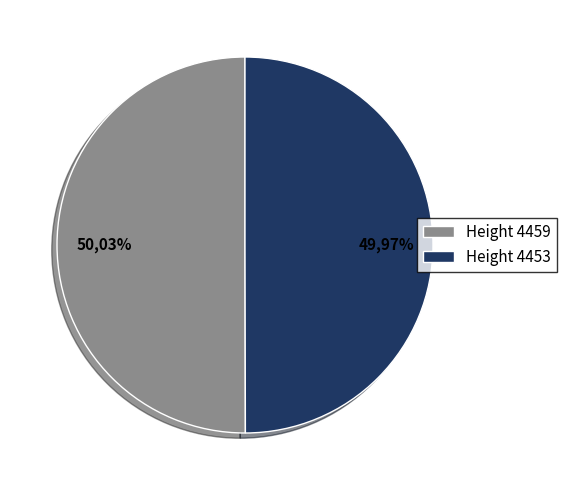

How much of the chart is everything except 4453?

50.0%